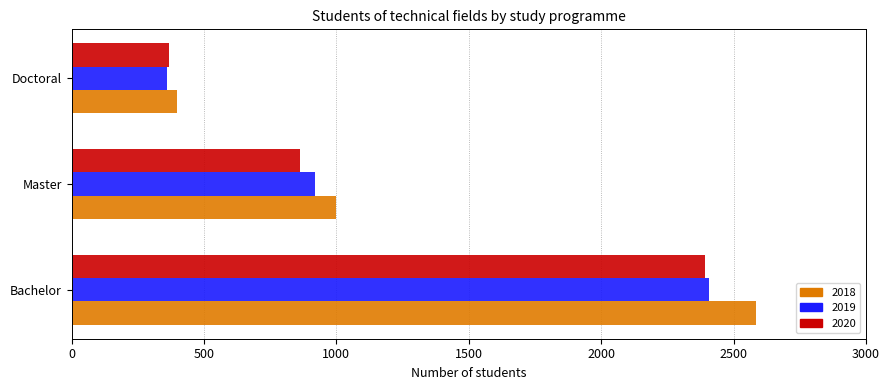

Is it true that 2018 equals 998 at Master?

True